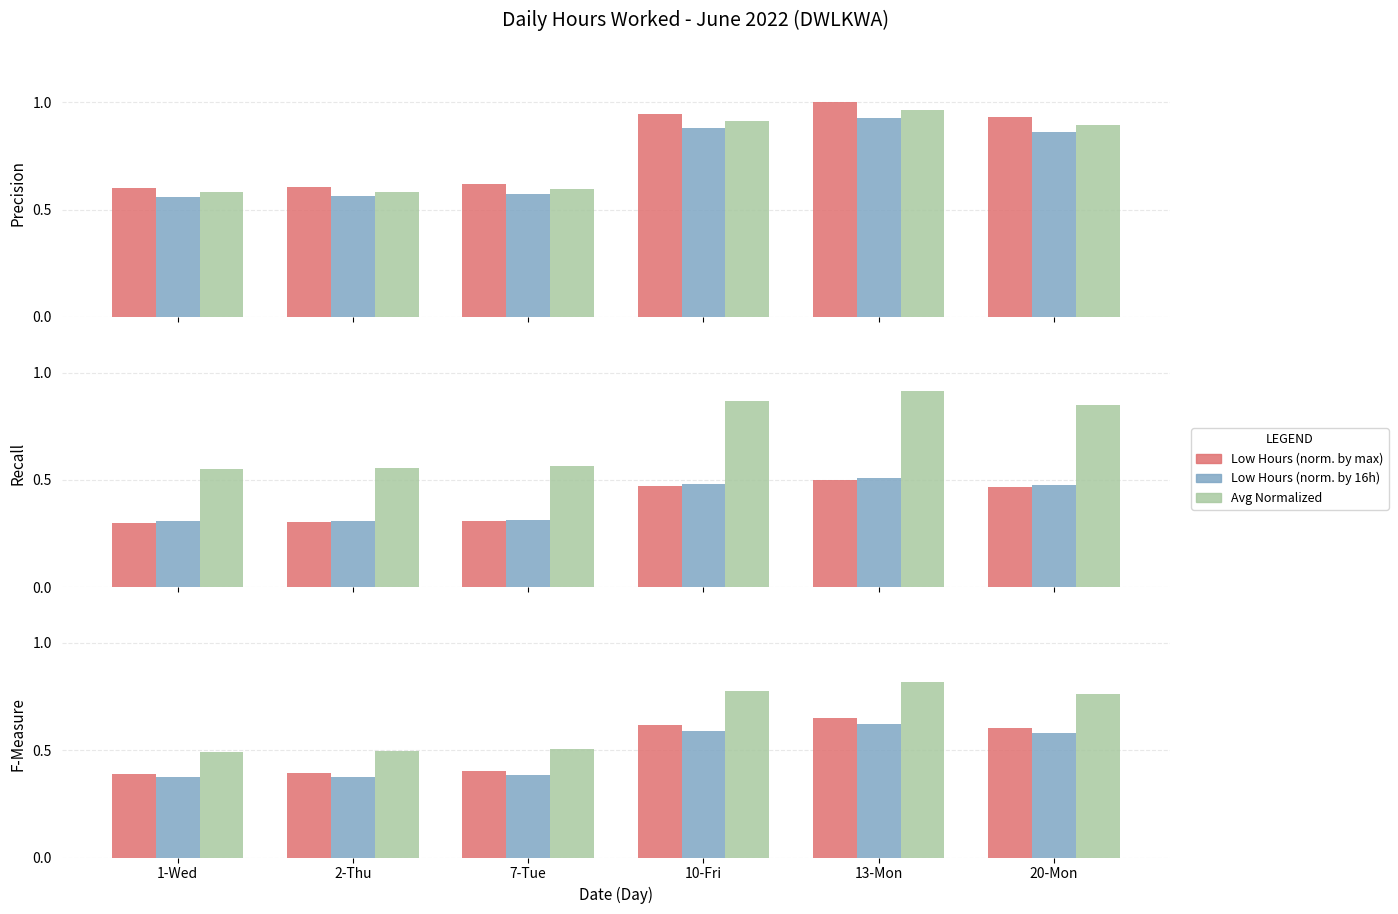

Between 10-Fri and 20-Mon, which series saw the biggest shift?

Avg Normalized